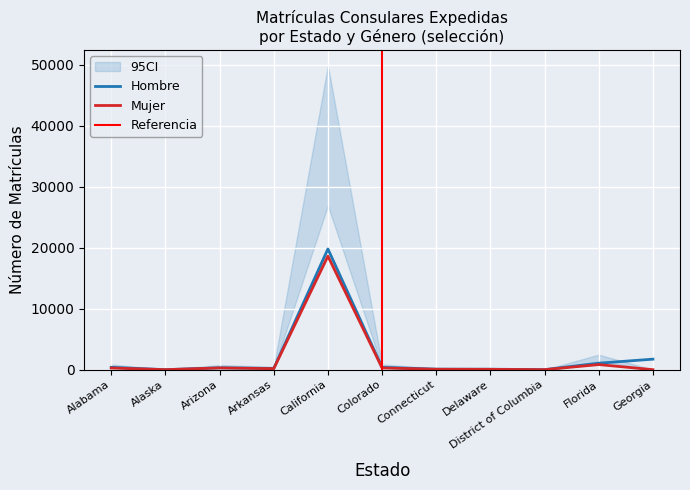

Is this an area chart (filled region under the line)?

No